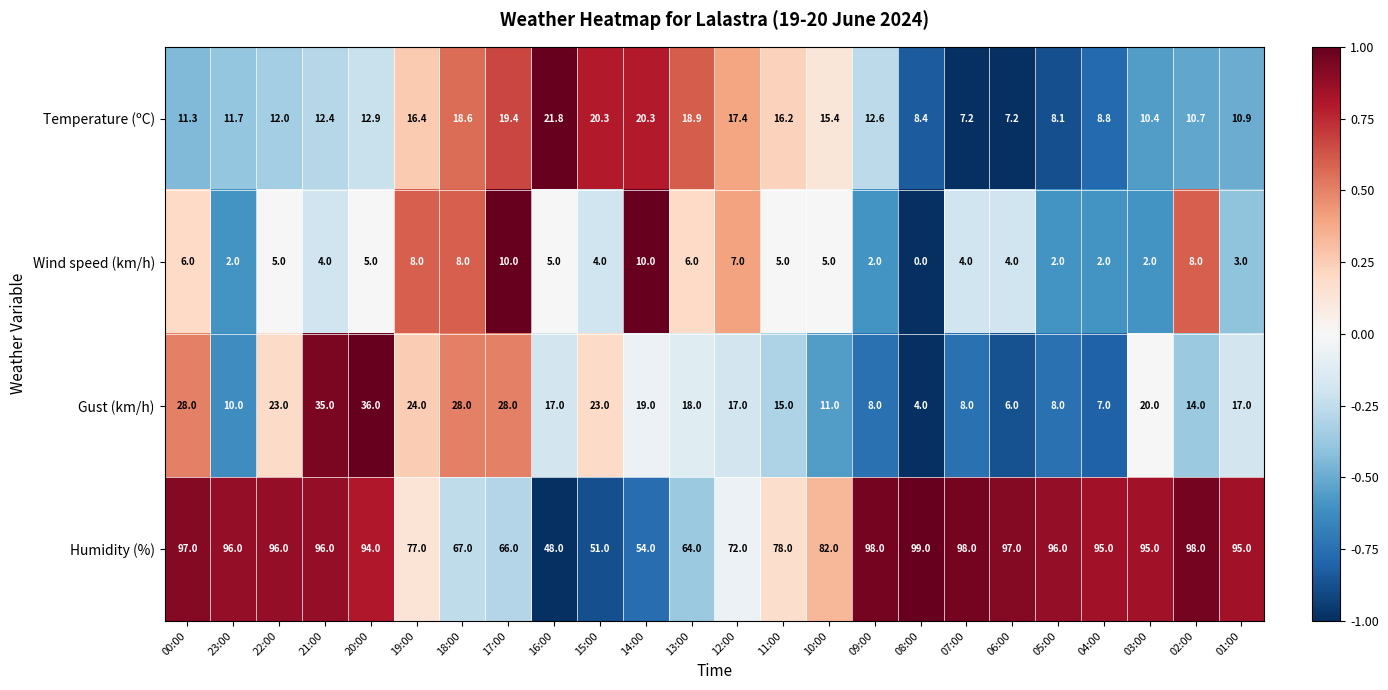

At which label does Humidity (%) first exceed 95?

00:00